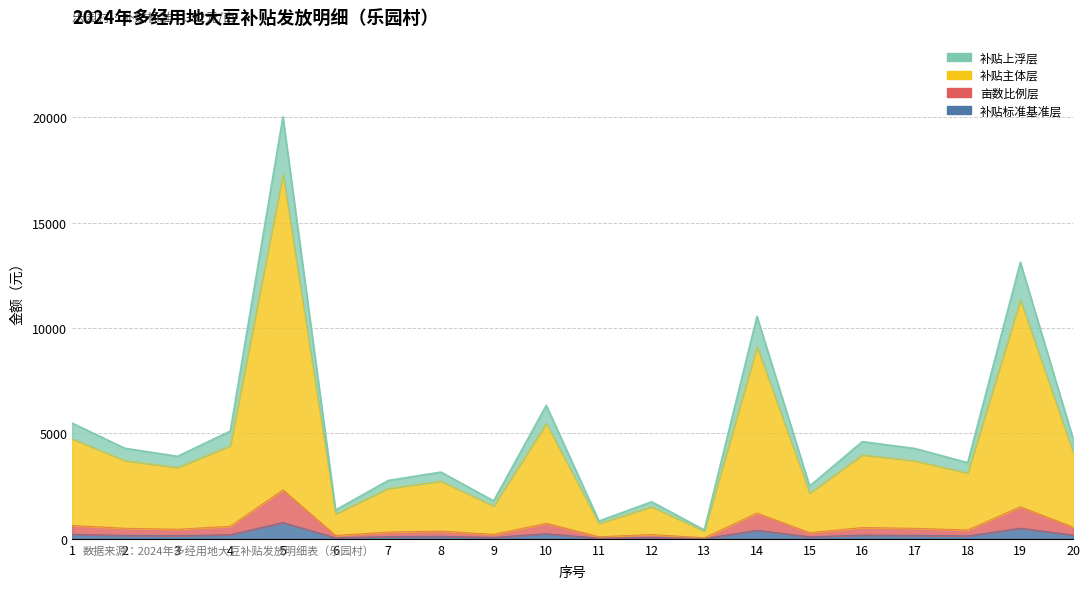

What is the average value of the 亩数 (原始) series?

584.3